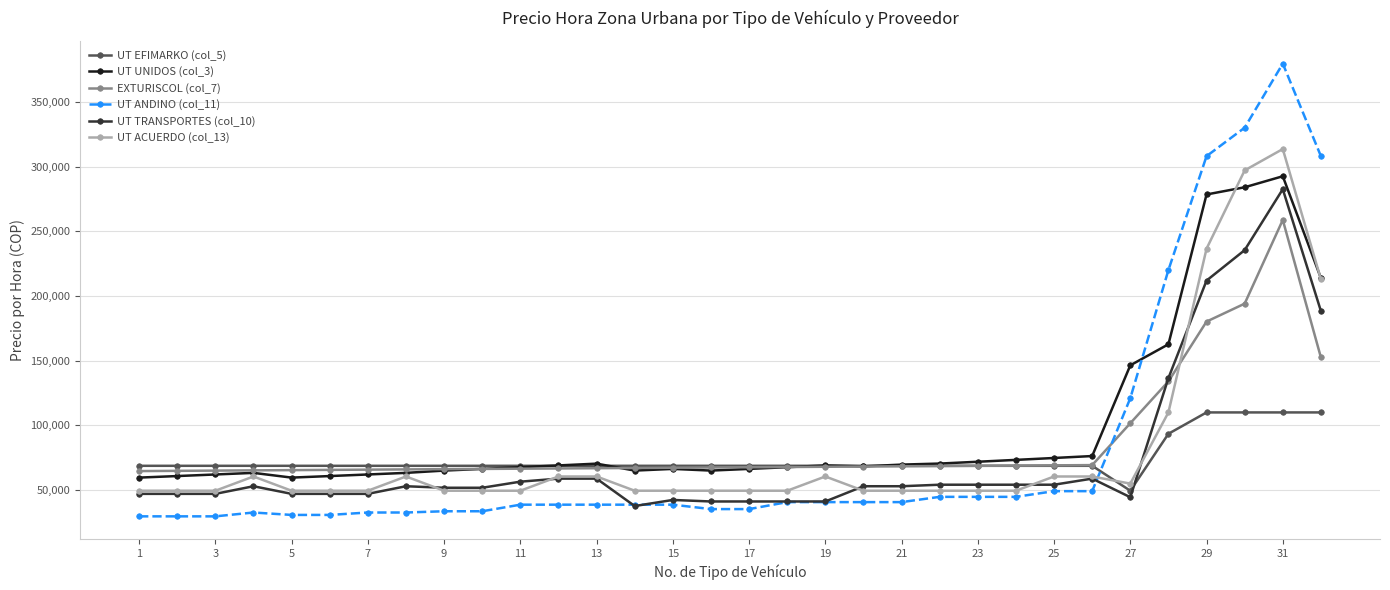

Which series has the largest range (max minus min)?

UT ANDINO (col_11)